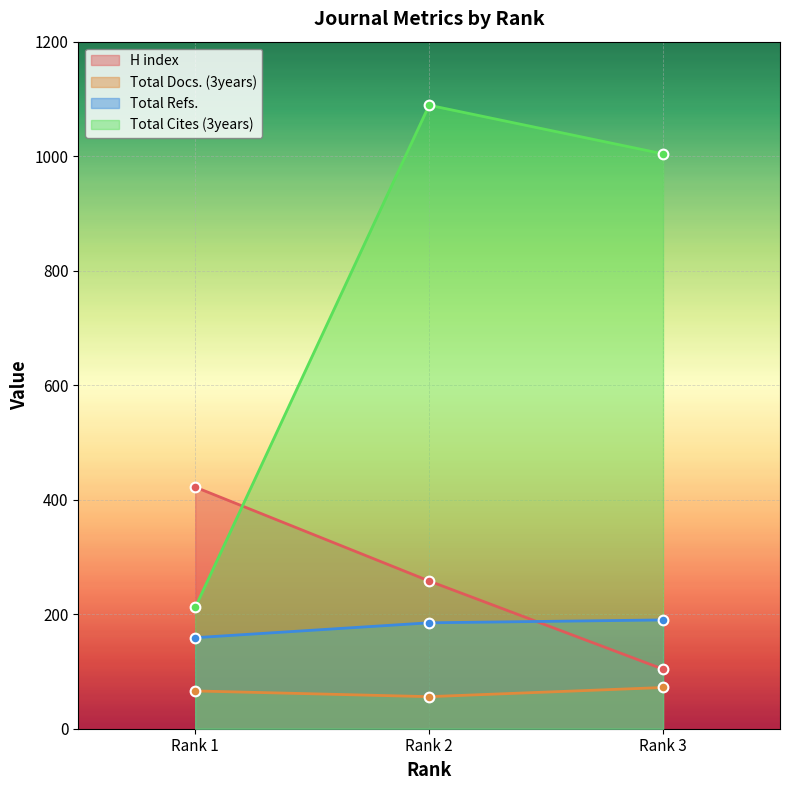

At Rank 3, list the series in order from largest to smallest.

Total Cites (3years), Total Refs., H index, Total Docs. (3years)